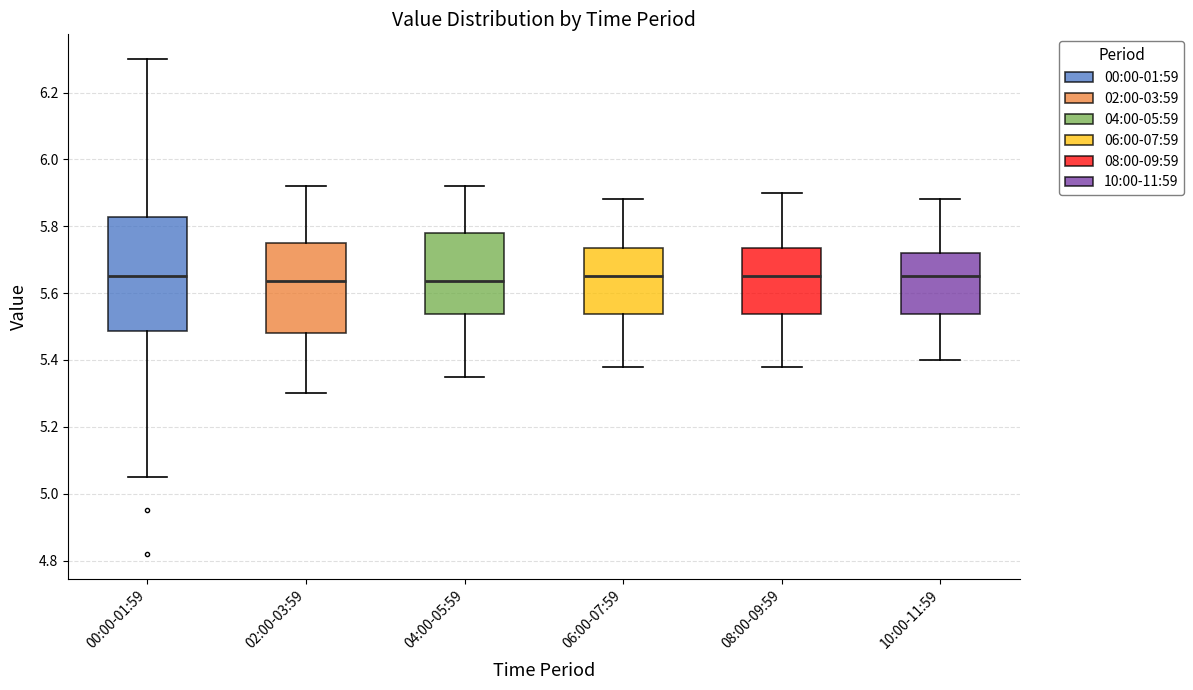

Reading left to right, transcribe this box plot: for each box, give where its median line is, the range the box spans, and where its two whiskers end, as read against the y-axis. The values are not printed on the chart, so give them approximately, as read against the axis.

00:00-01:59: median 5.66, box 5.48 to 5.82, whiskers 5.06 to 6.30
02:00-03:59: median 5.64, box 5.48 to 5.76, whiskers 5.30 to 5.92
04:00-05:59: median 5.64, box 5.54 to 5.78, whiskers 5.36 to 5.92
06:00-07:59: median 5.66, box 5.54 to 5.74, whiskers 5.38 to 5.88
08:00-09:59: median 5.66, box 5.54 to 5.74, whiskers 5.38 to 5.90
10:00-11:59: median 5.66, box 5.54 to 5.72, whiskers 5.40 to 5.88